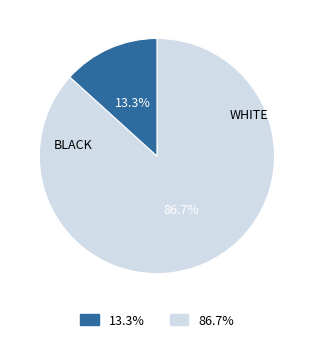

Count the number of slices in the pie.

2